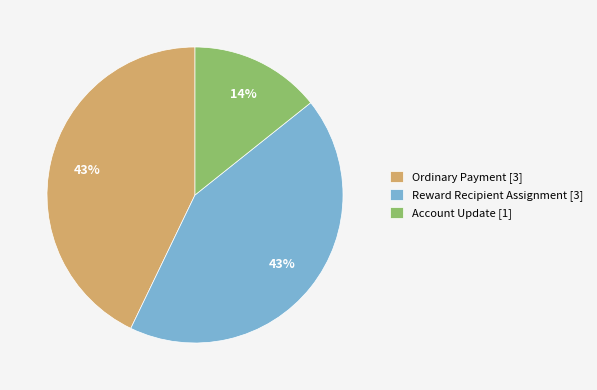

What percentage is the Account Update [1] slice, to the nearest percent?

14%